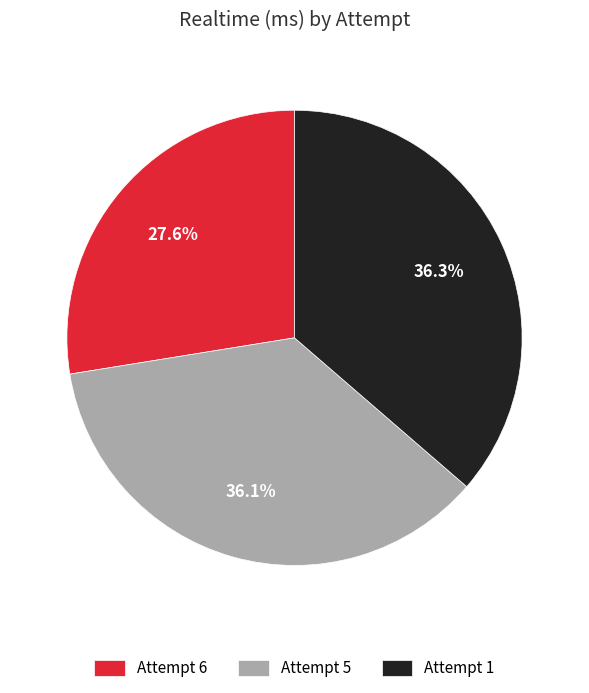

Approximately how many times larger is the value at Attempt 5 compared to Attempt 1?

1.0